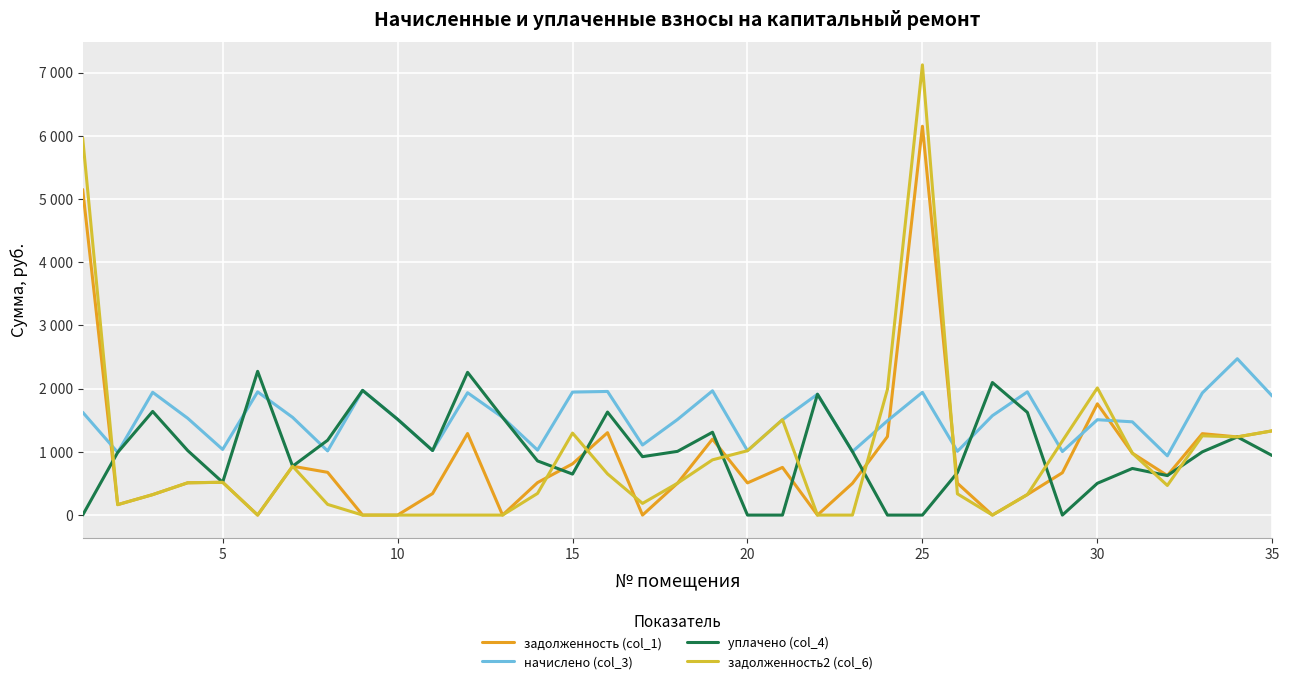

What is the average value of the задолженность (col_1) series?

913.1